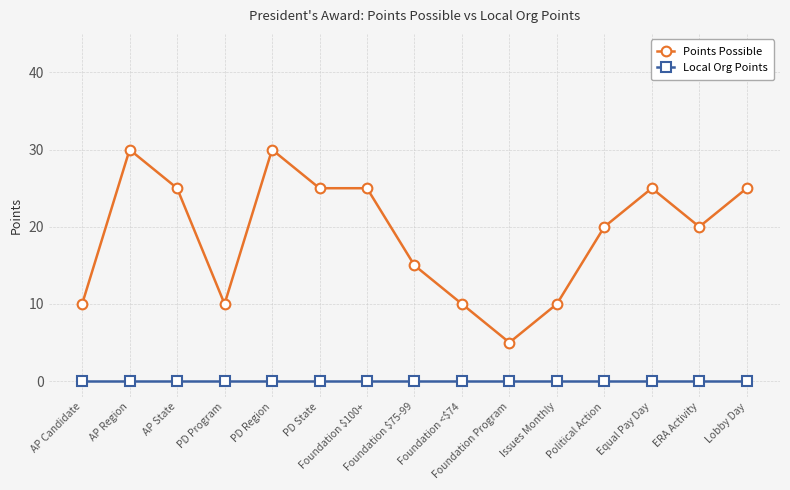

Reading right to left, what are all the values shown in this chart?

Points Possible: 25	20	25	20	10	5	10	15	25	25	30	10	25	30	10
Local Org Points: 0	0	0	0	0	0	0	0	0	0	0	0	0	0	0